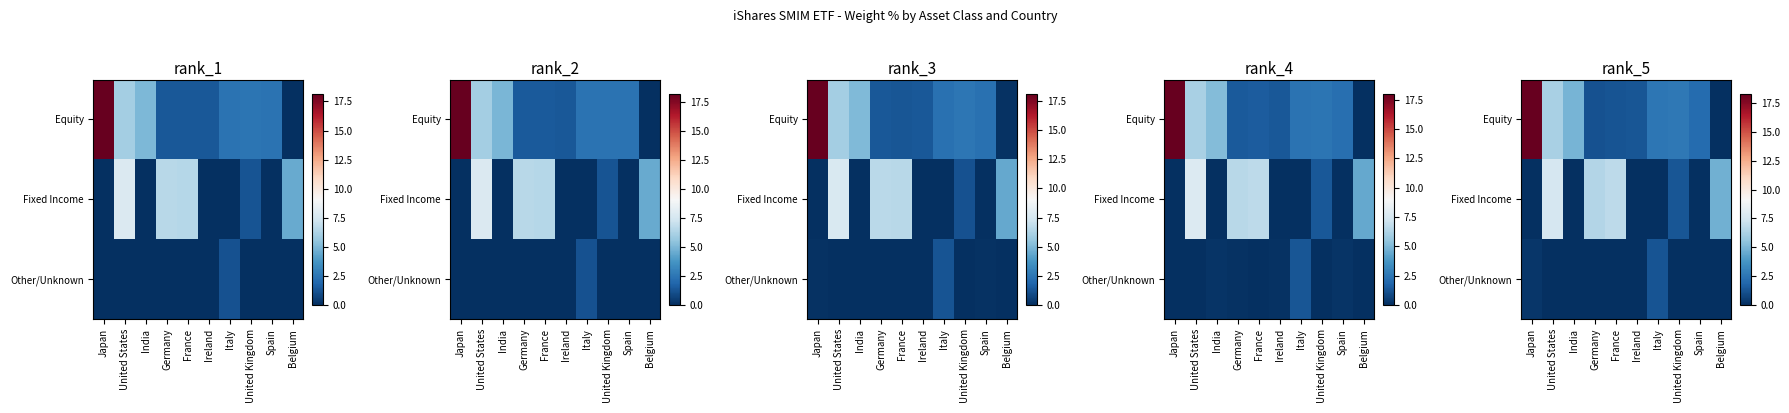

At Italy, list the series in order from smallest to largest.

Fixed Income, Other/Unknown, Equity